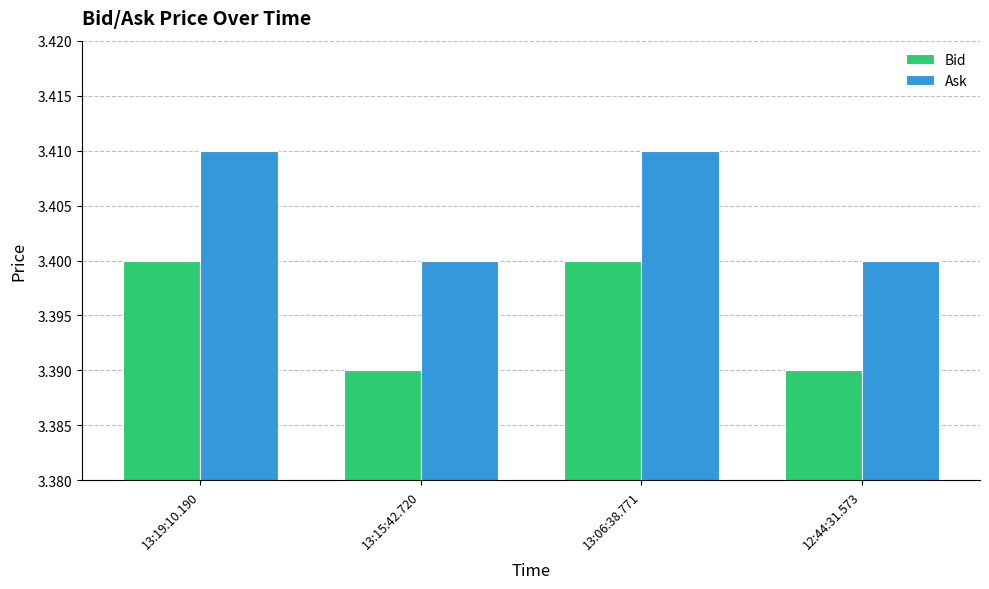

What is the total value across all series at 12:44:31.573?

6.8